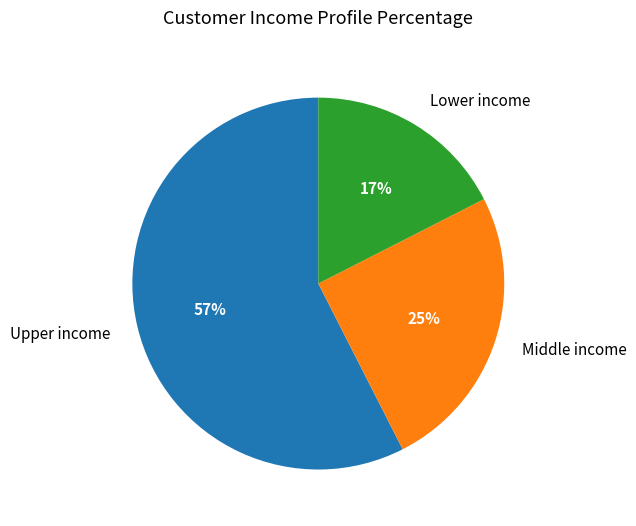

Which has a higher value, Upper income or Middle income?

Upper income